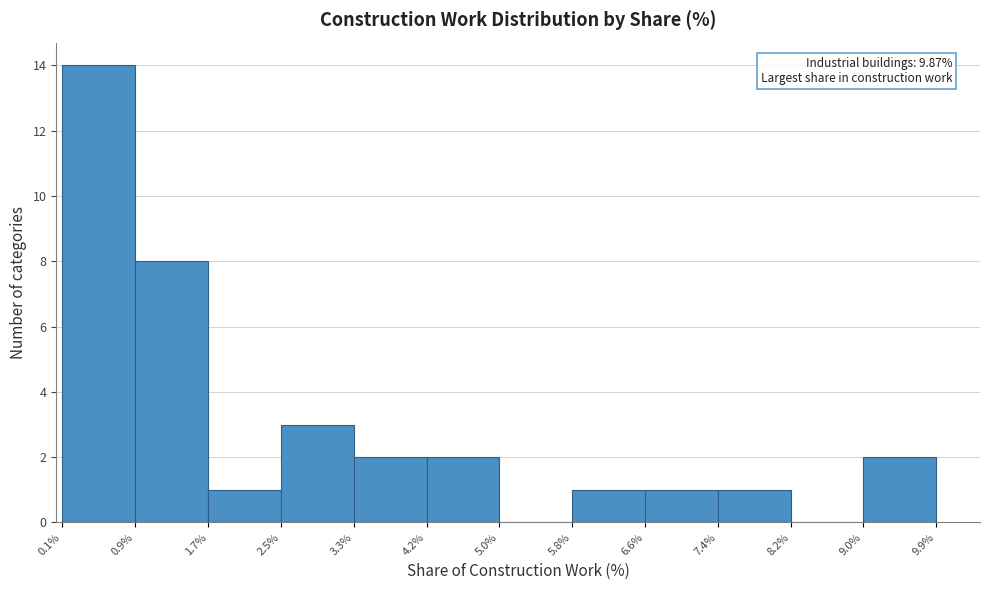

Which range on the x-axis has the tallest bar?

0.1% to 0.9%